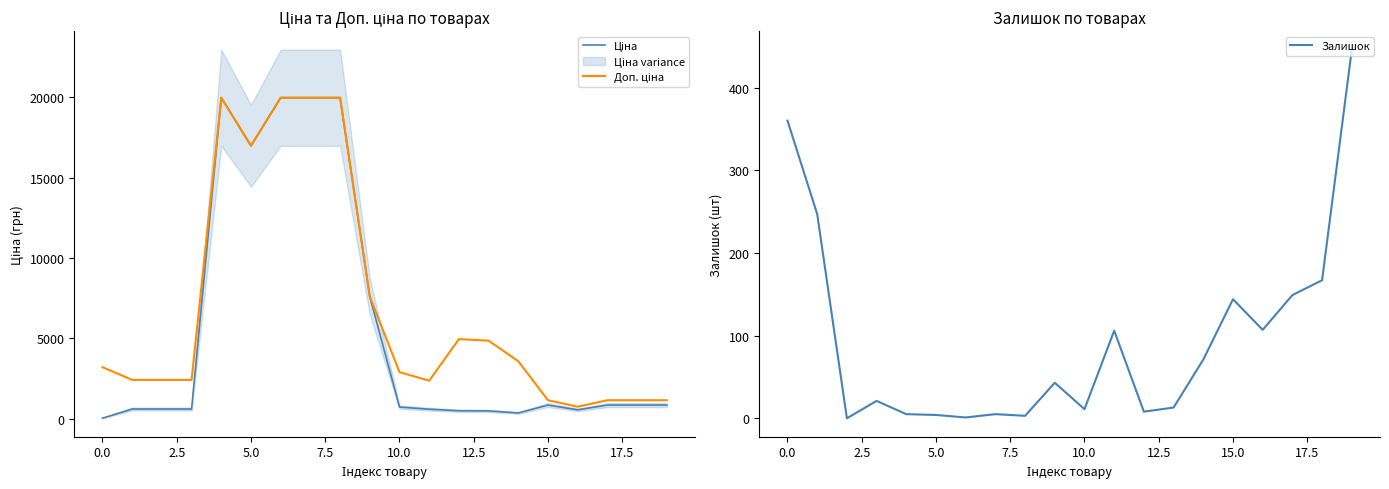

How many categories are shown in the chart?

20